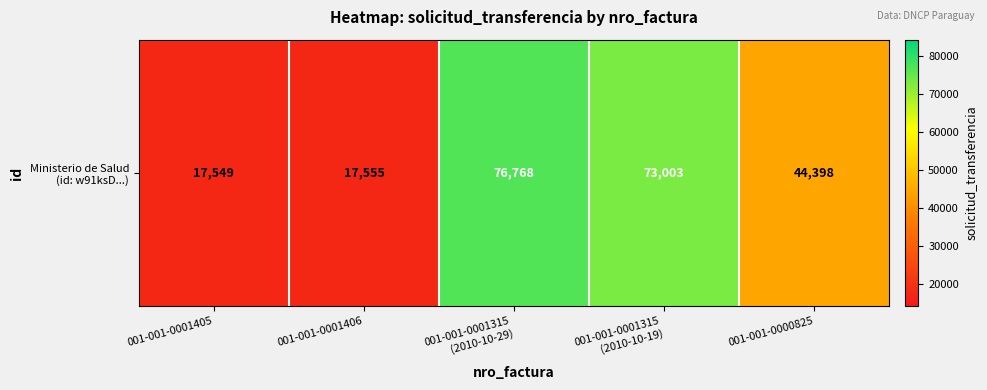

The value at 001-001-0001315
(2010-10-19) is 107620. True or false?

False